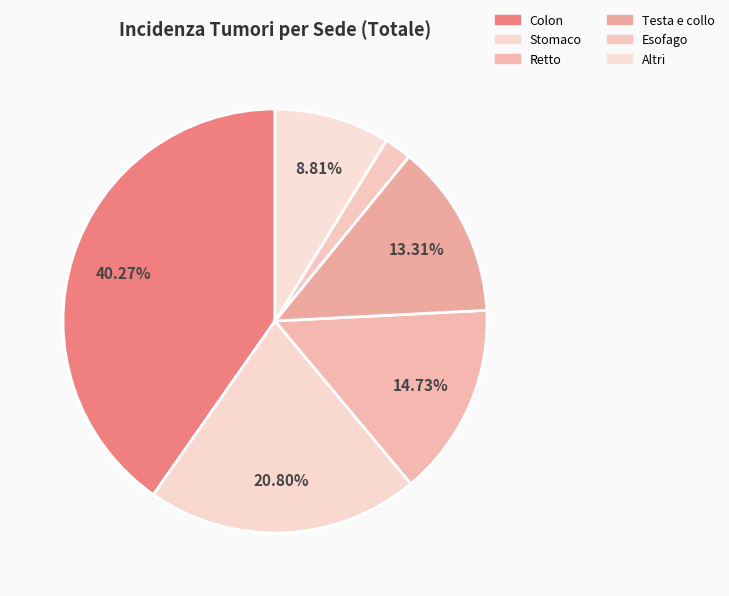

Does Colon account for over 50% of the chart?

No